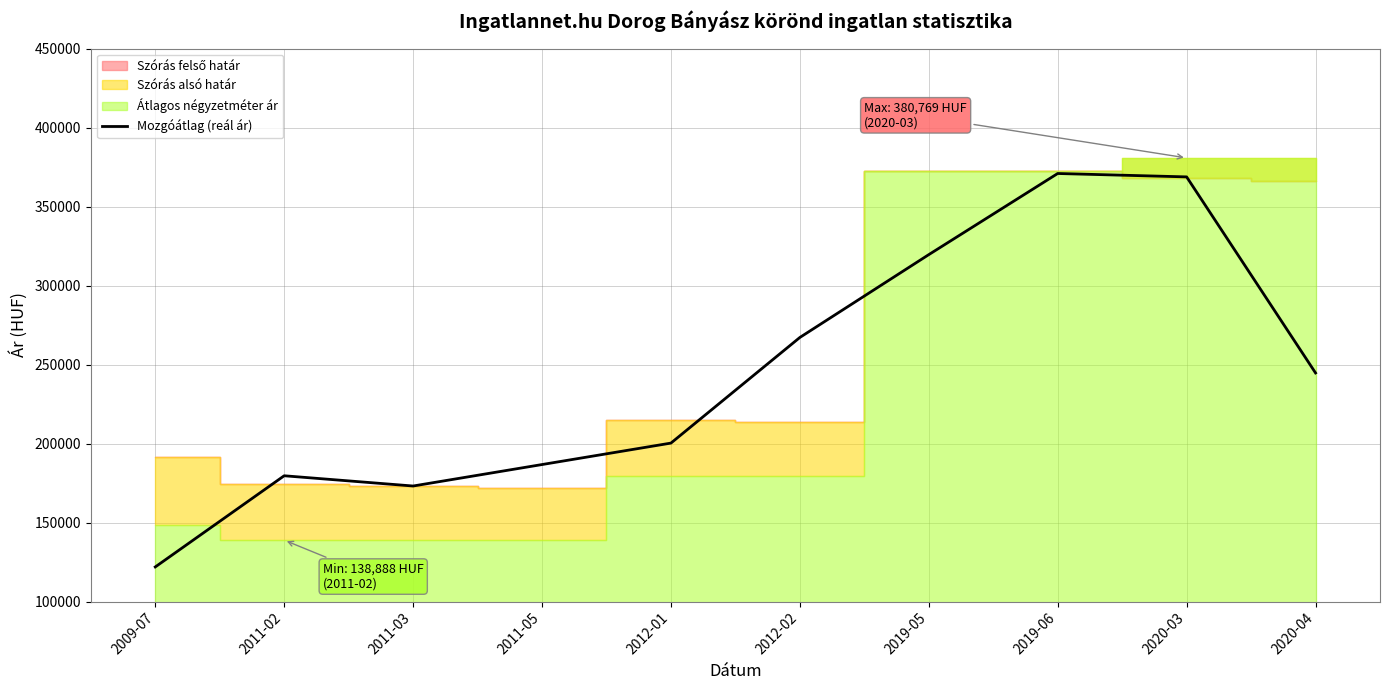

What is the label of the 6th point from the left?

2012-02